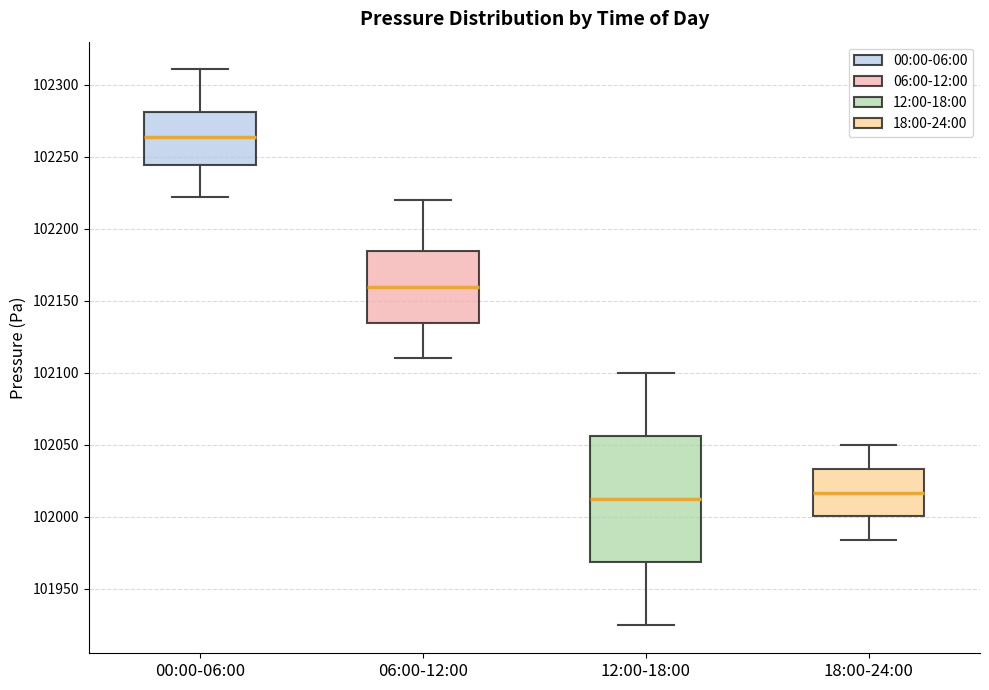

Reading left to right, transcribe this box plot: for each box, give where its median line is, the range the box spans, and where its two whiskers end, as read against the y-axis. The values are not printed on the chart, so give them approximately, as read against the axis.

00:00-06:00: median 102265, box 102245 to 102280, whiskers 102220 to 102310
06:00-12:00: median 102160, box 102135 to 102185, whiskers 102110 to 102220
12:00-18:00: median 102010, box 101970 to 102055, whiskers 101925 to 102100
18:00-24:00: median 102015, box 102000 to 102035, whiskers 101985 to 102050